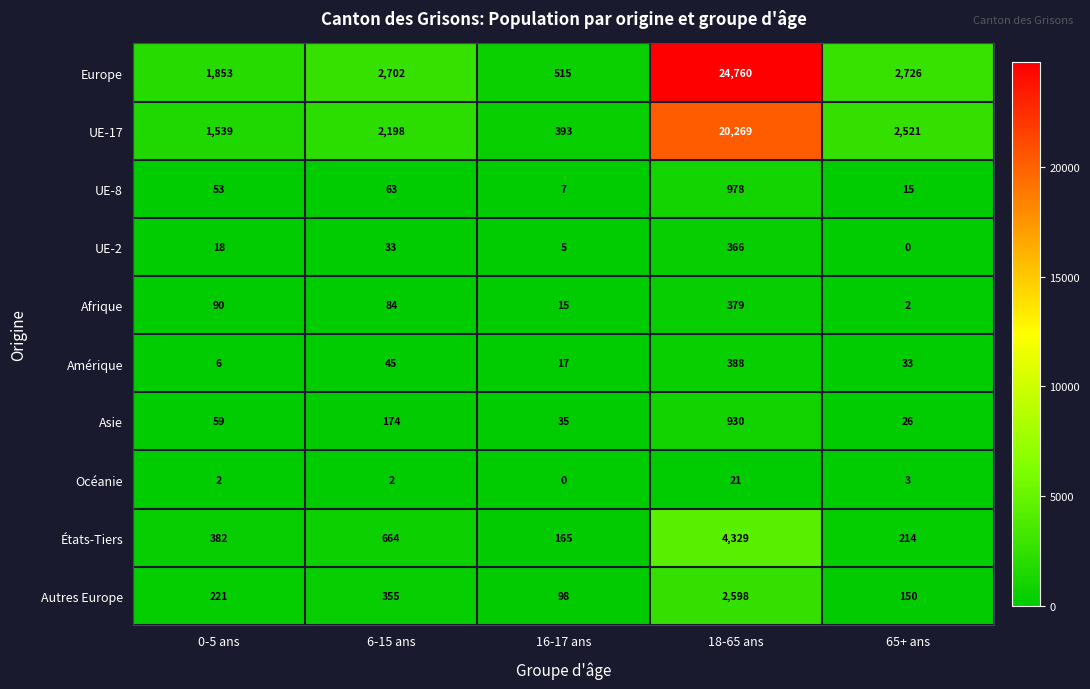

The value of Amérique at 16-17 ans is 17. True or false?

True